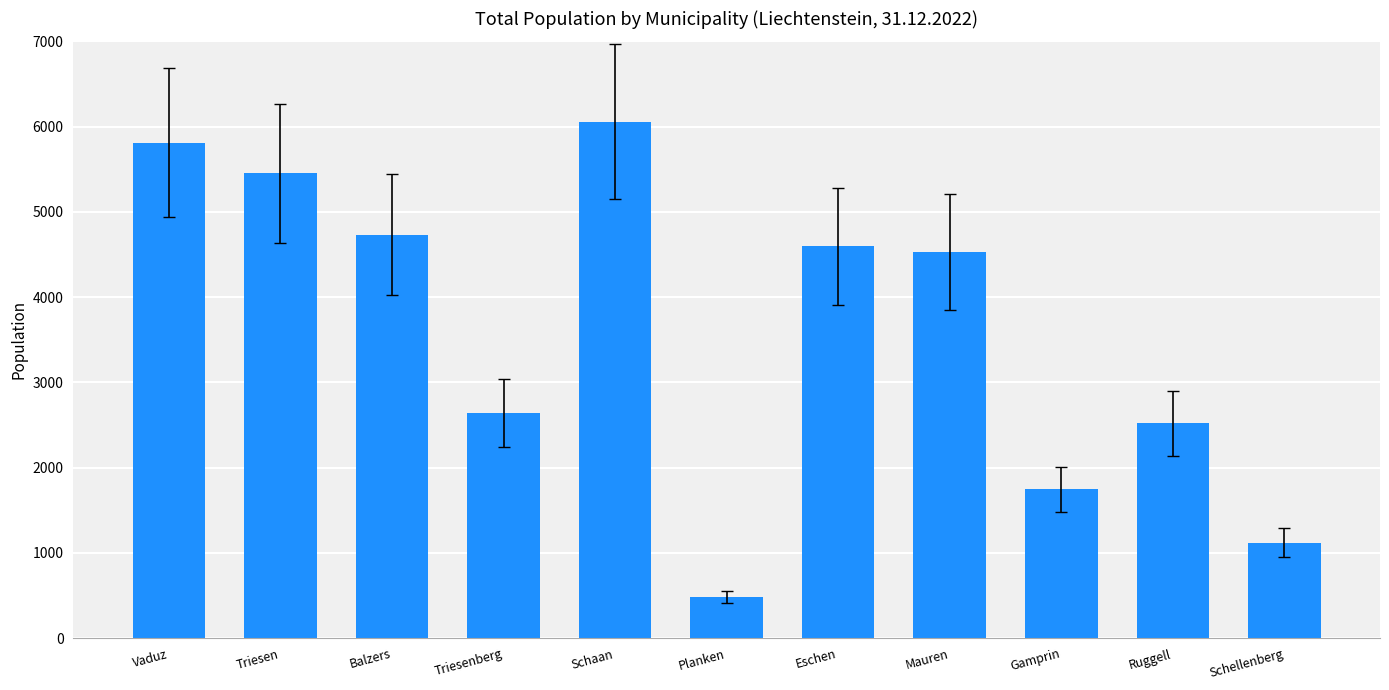

The value at Triesenberg is 3843. True or false?

False